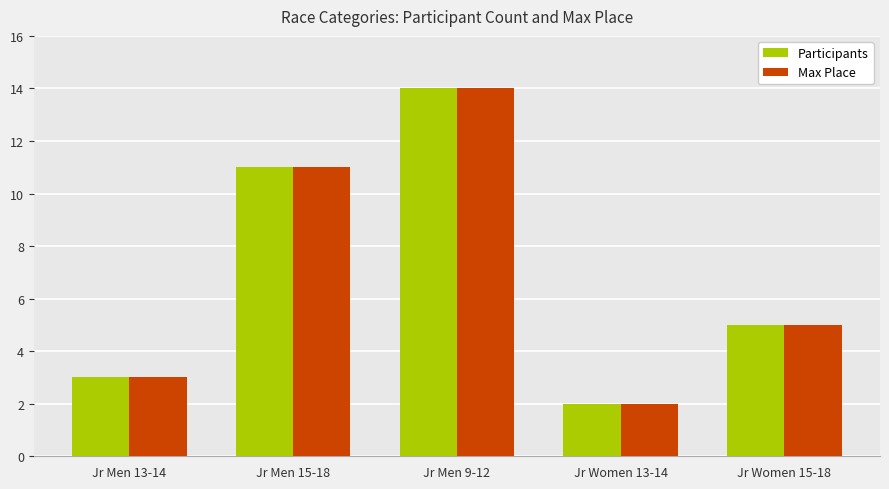

What is the sum of the Participants values at Jr Men 13-14 and Jr Men 15-18?

14